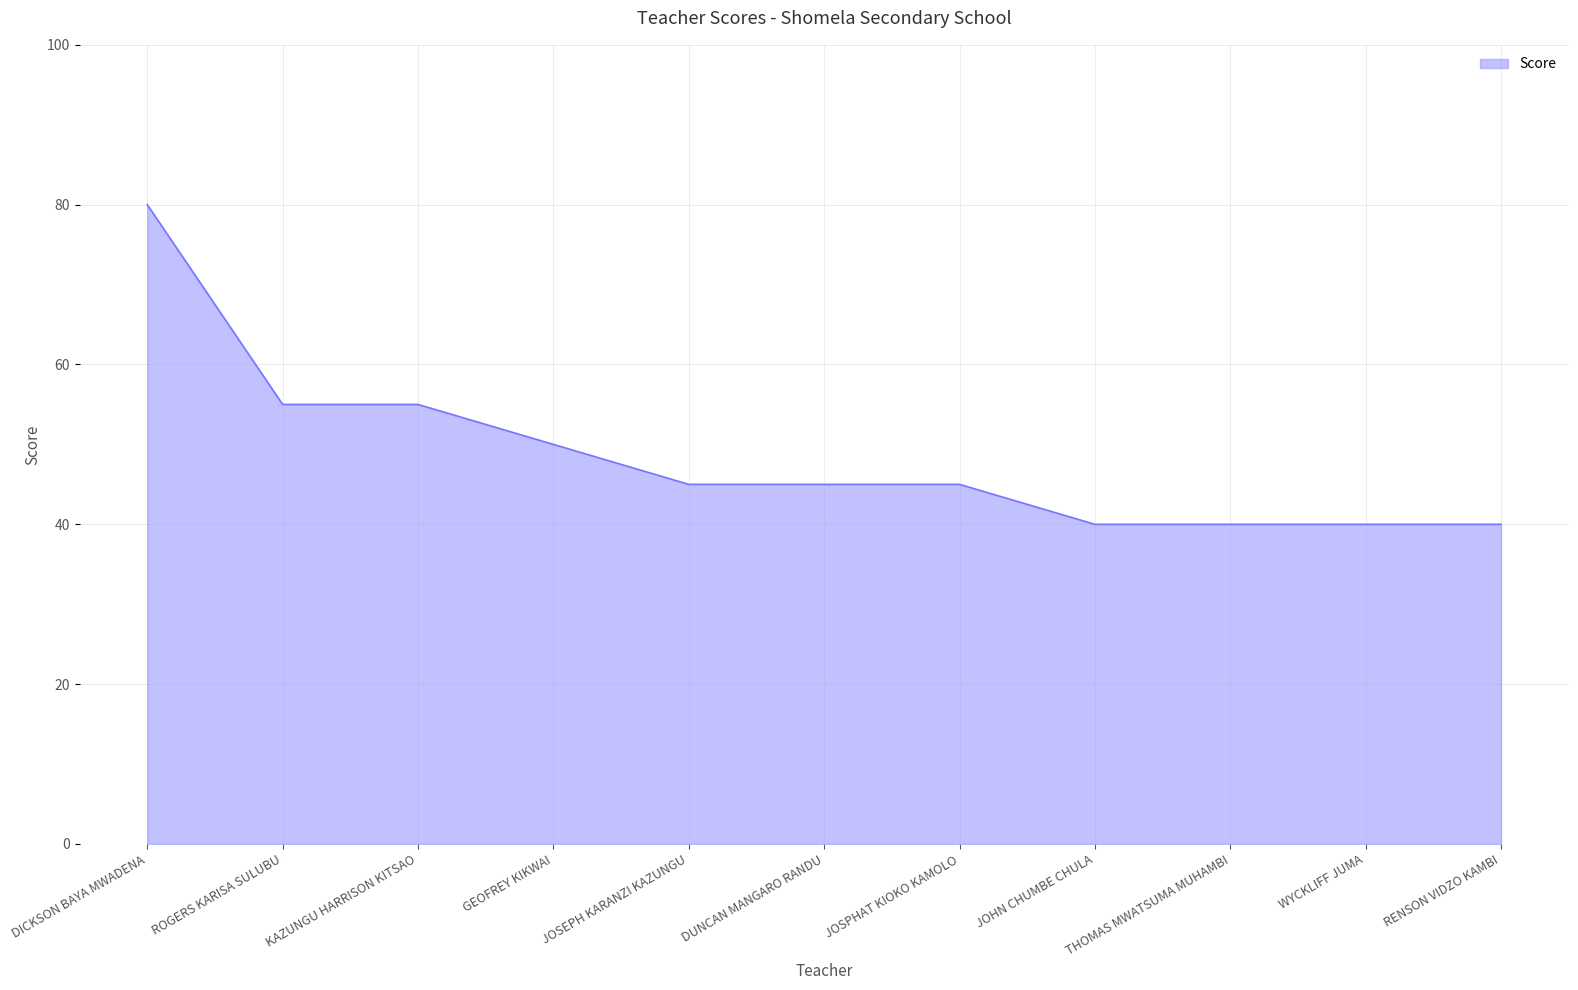

Reading left to right, list all the values displayed in this chart.

80	55	55	50	45	45	45	40	40	40	40